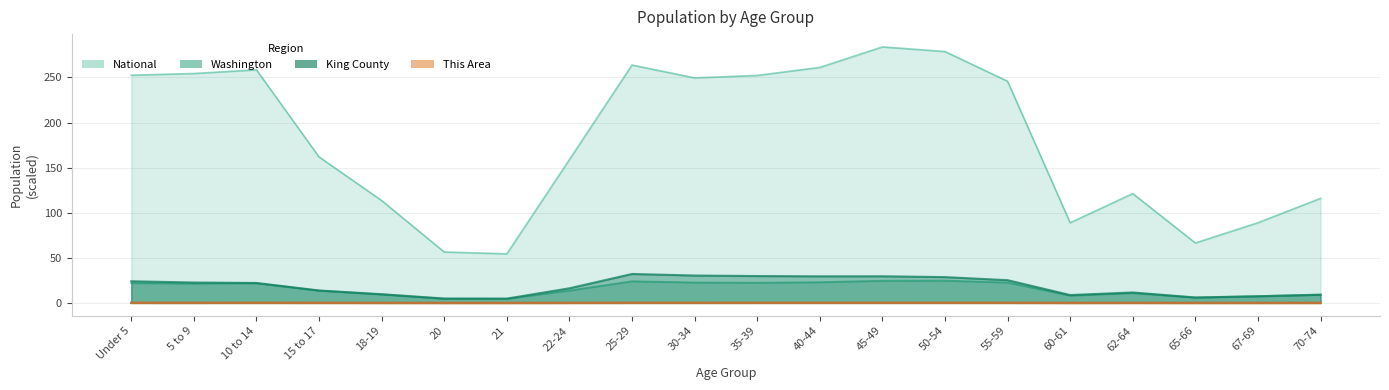

Reading left to right, transcribe all the data shown in this chart.

This Area: 0.2	0.1	0.2	0.1	0.1	0.0	0.0	0.1	0.2	0.2	0.2	0.2	0.2	0.2	0.2	0.1	0.1	0.1	0.1	0.1
King County: 24.1	22.7	22.2	13.8	9.7	4.9	4.8	16.3	32.1	30.4	29.8	29.5	29.6	28.7	25.3	8.8	11.6	6.1	7.4	9.1
Washington: 22.0	21.5	21.9	13.7	9.4	4.7	4.6	13.8	24.0	22.7	22.4	23.0	24.6	24.8	22.7	8.1	11.0	6.0	7.6	9.3
National: 252.5	254.4	258.5	161.9	113.6	56.5	54.4	158.9	263.8	249.5	252.2	261.1	283.9	278.7	245.8	88.9	121.3	66.5	88.9	116.0